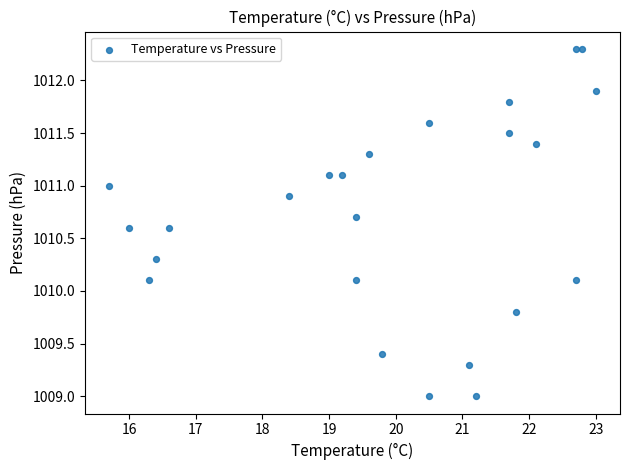

What is the range of Y values (max minus min)?

3.3